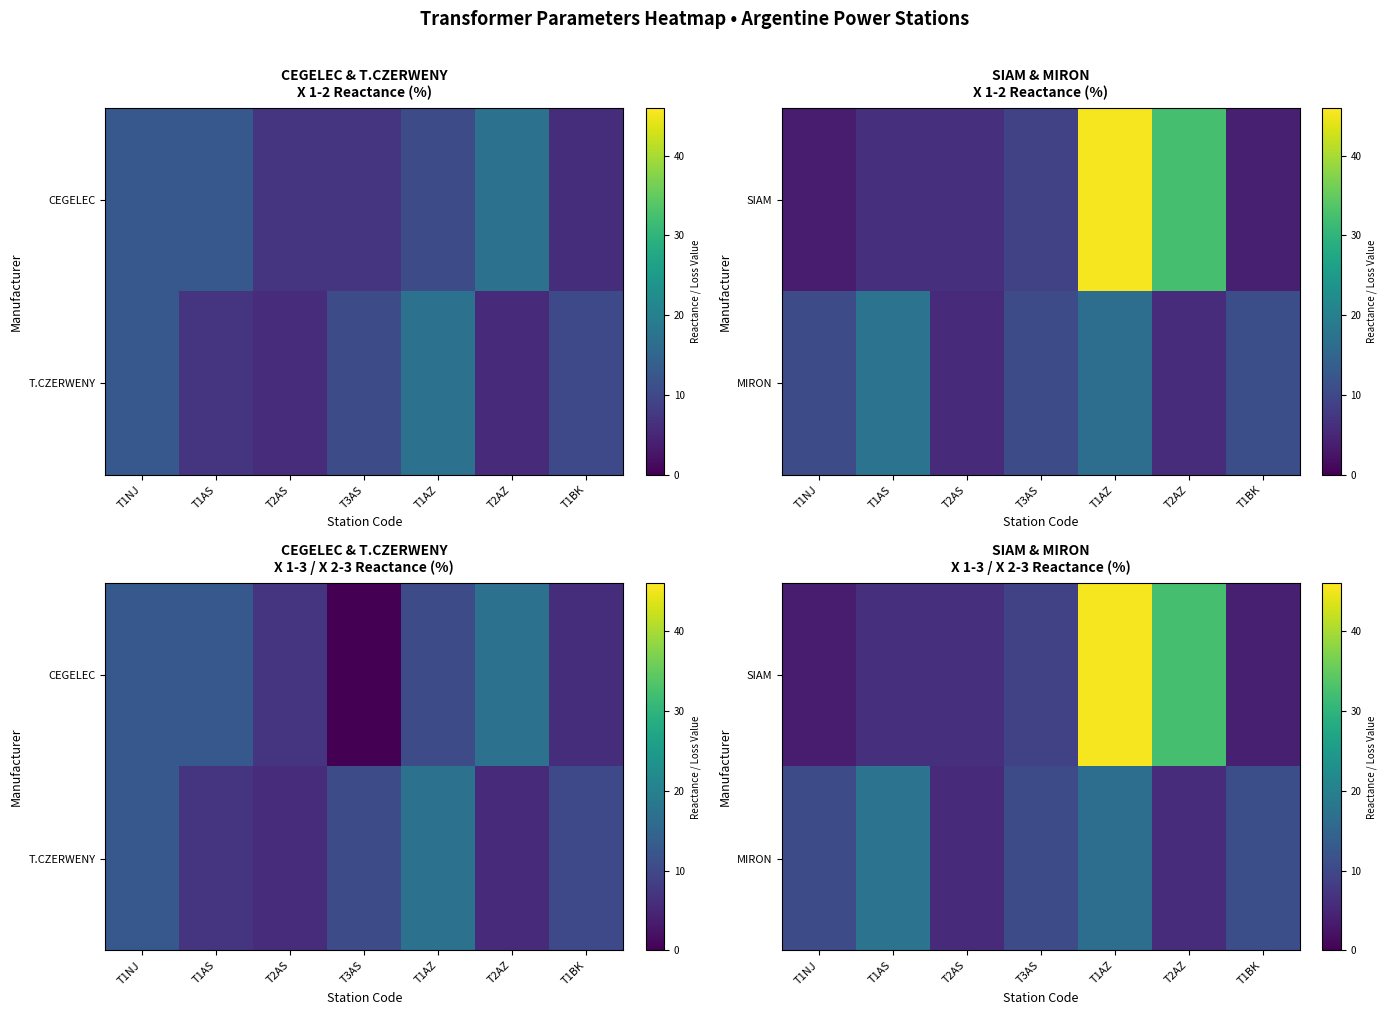

Rank the series by their maximum value, from lowest to highest.

MIRON, SIAM